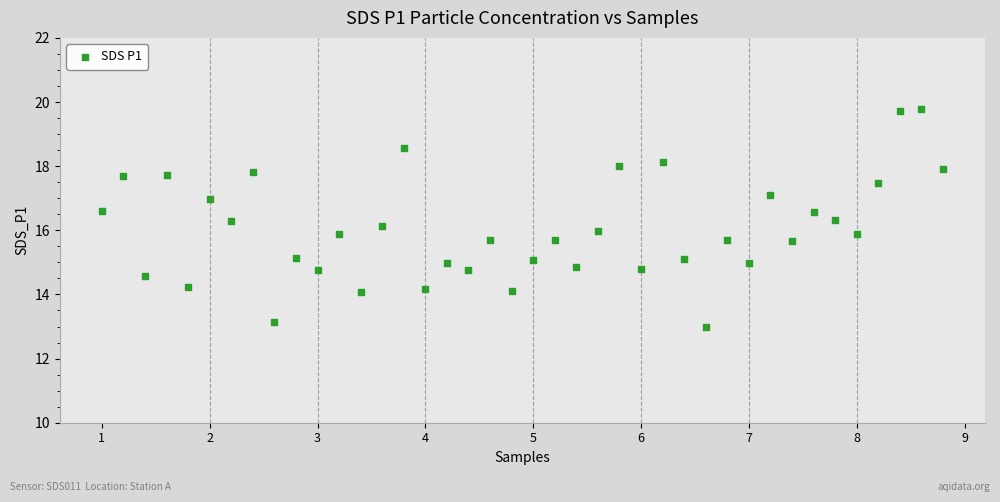

What is the range of Y values (max minus min)?

6.8